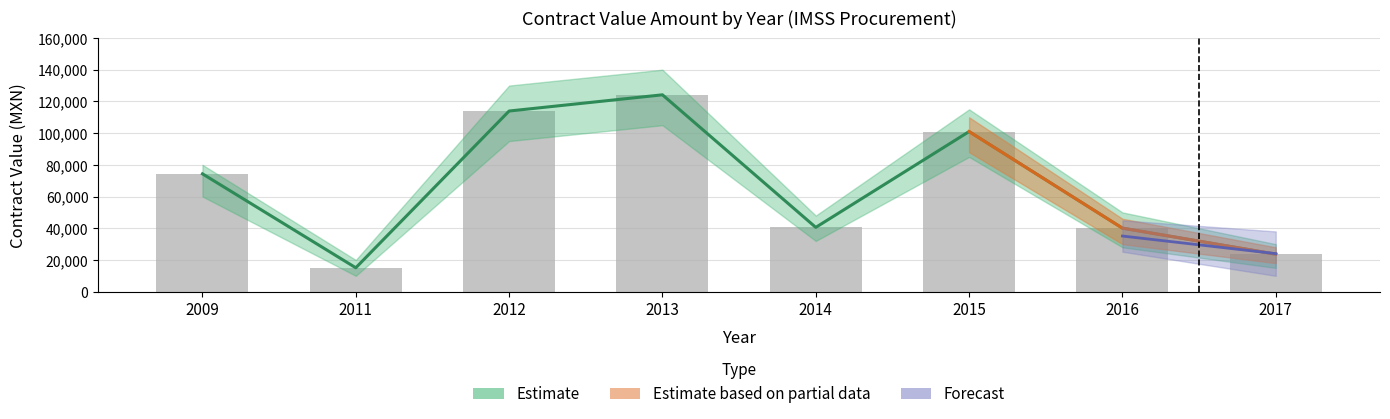

What is the value of the contracts.value.amount bar at the 8th from the left?

23664.0